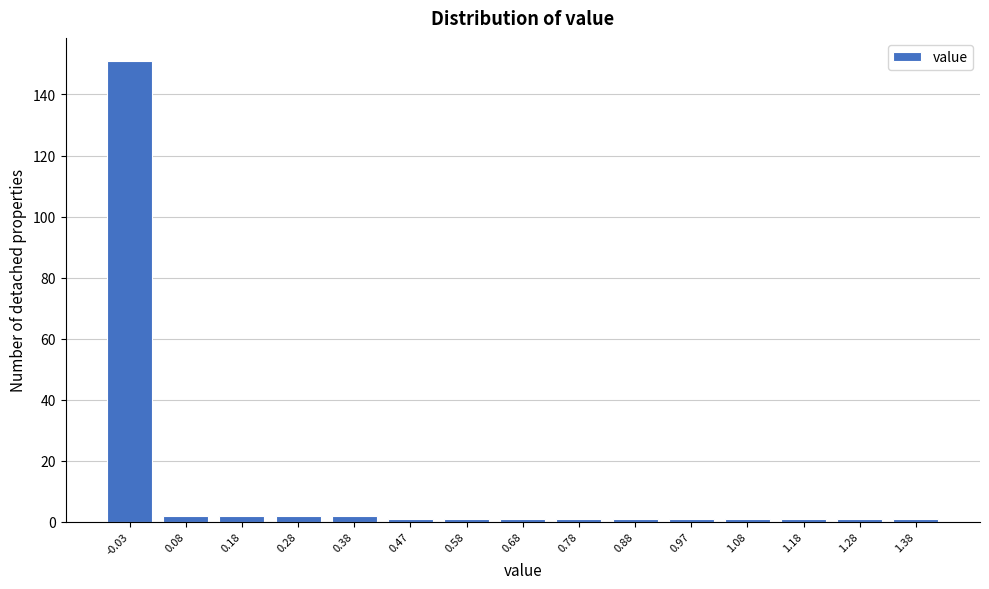

Reading left to right, list all the values displayed in this chart.

-0.03=151	0.08=2	0.18=2	0.28=2	0.38=2	0.47=1	0.58=1	0.68=1	0.78=1	0.88=1	0.97=1	1.08=1	1.18=1	1.28=1	1.38=1